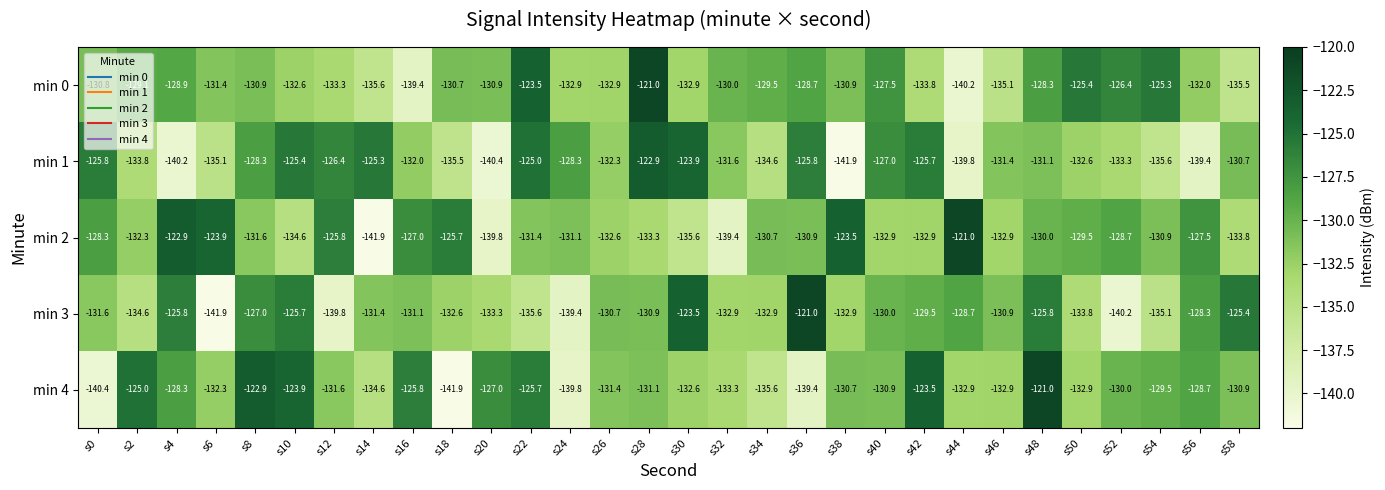

Is it true that min 2 equals -57.6 at s48?

False